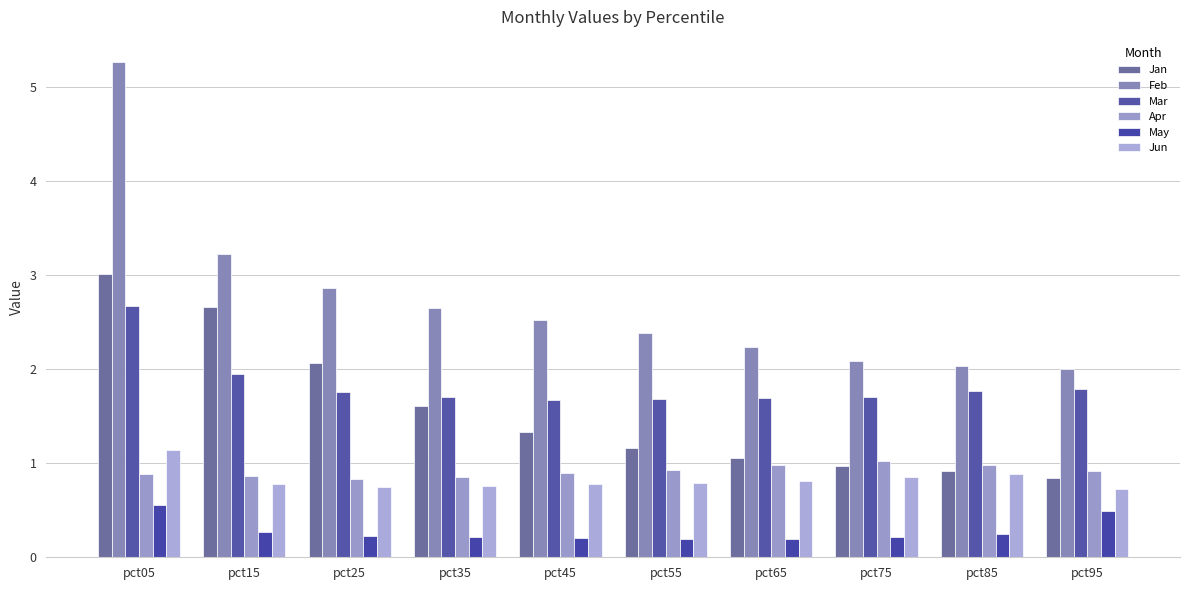

Read the May value at pct45.

0.2